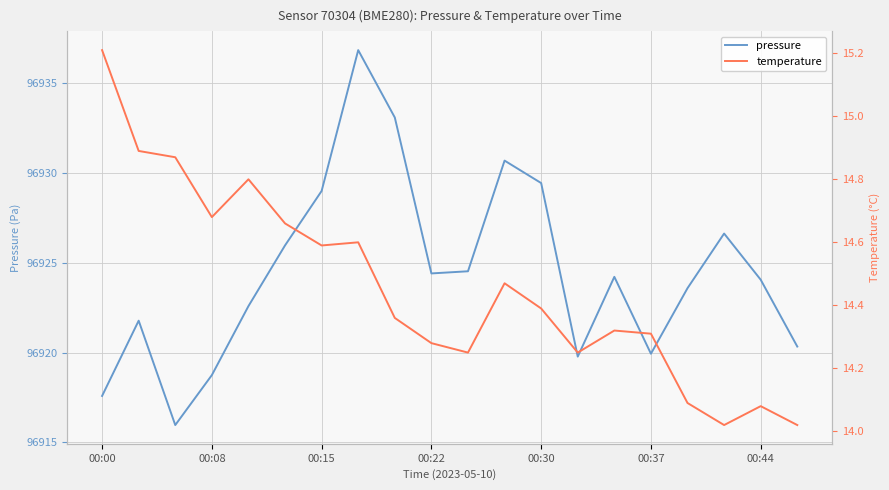

Is it true that pressure equals 138689.3 at 00:15?

False